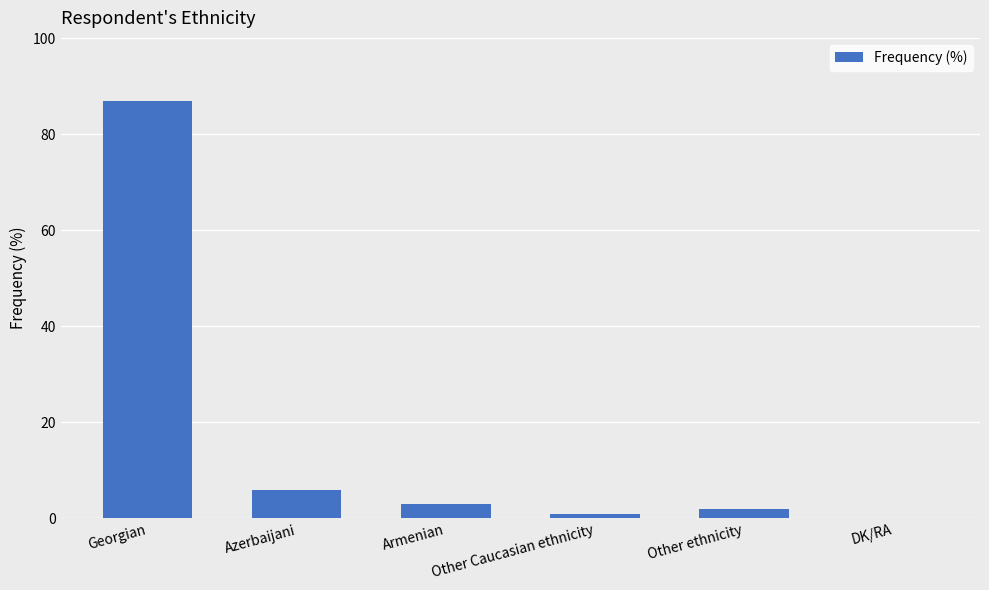

Reading right to left, extract all data points from this chart.

DK/RA=0	Other ethnicity=2	Other Caucasian ethnicity=1	Armenian=3	Azerbaijani=6	Georgian=87